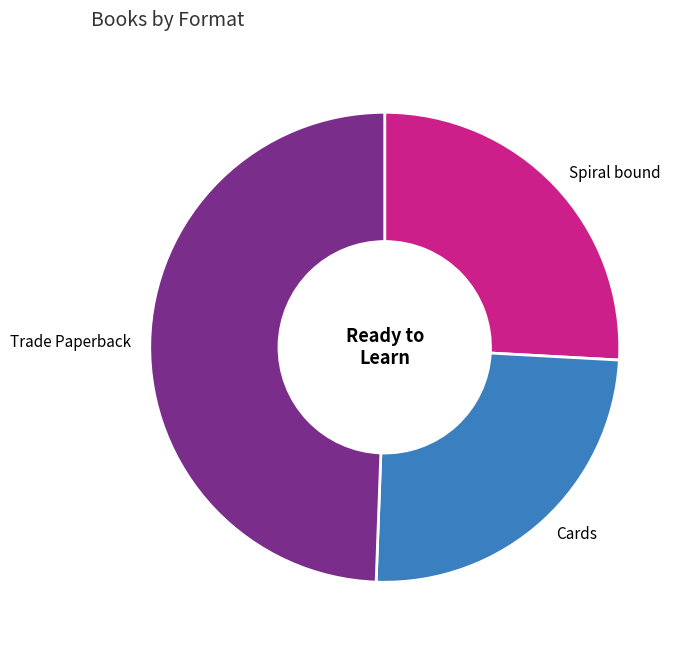

Does Trade Paperback account for over 50% of the chart?

No